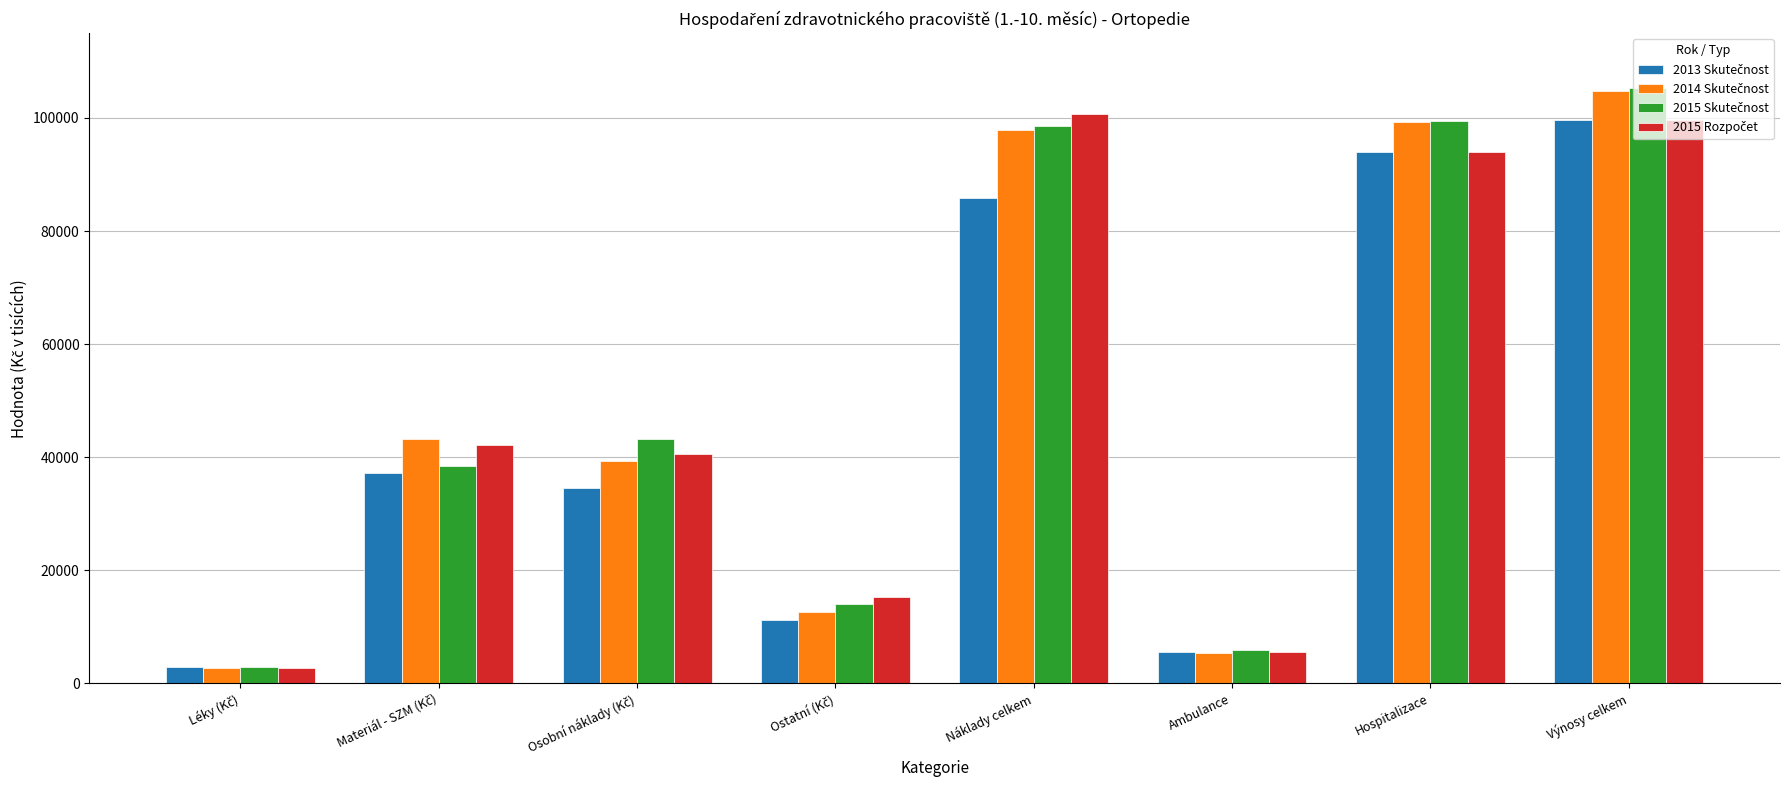

Which label corresponds to the largest value in the chart?

Výnosy celkem